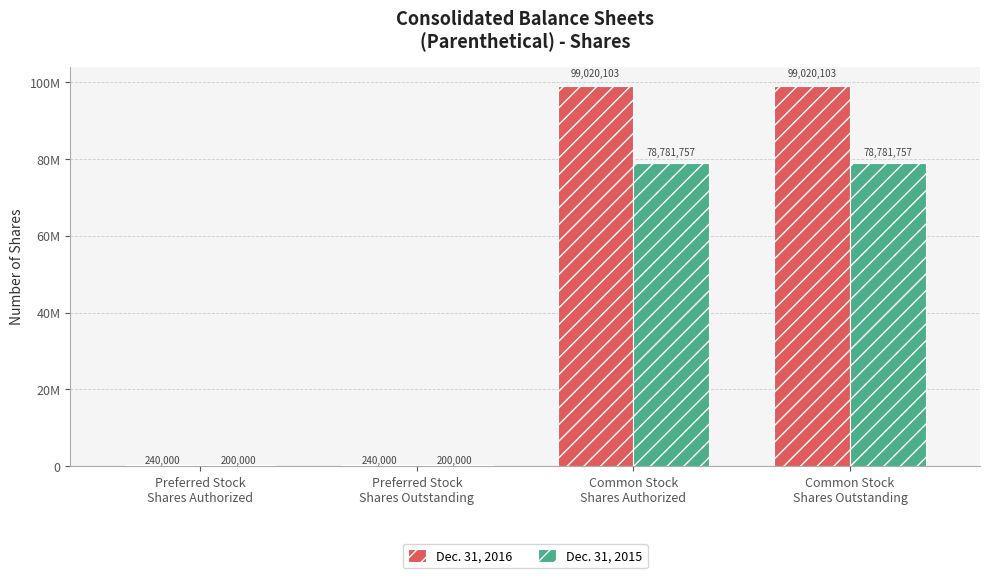

What are all the series names shown in the legend?

Dec. 31, 2016, Dec. 31, 2015